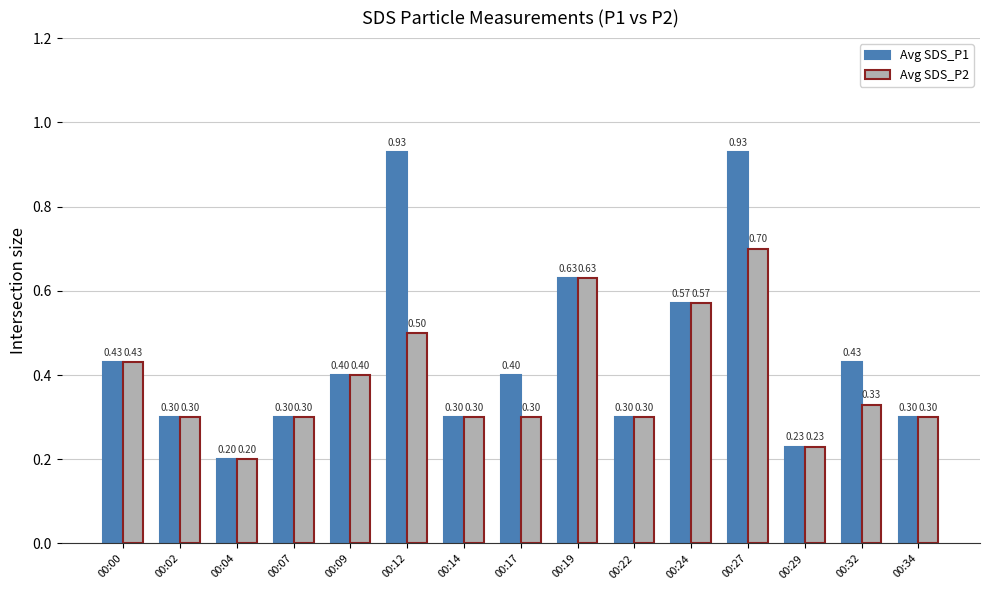

Which series has the widest spread of values?

Avg SDS_P1